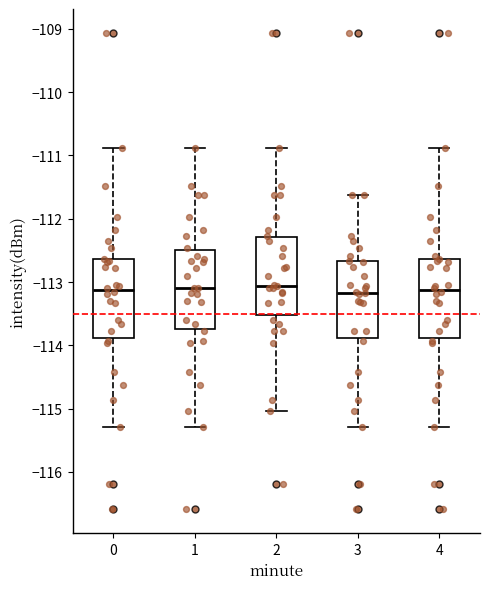

Where does the upper whisker of the box at x = 4 end on the y-axis? The values are not printed on the chart, so give them approximately, as read against the axis.

-110.9